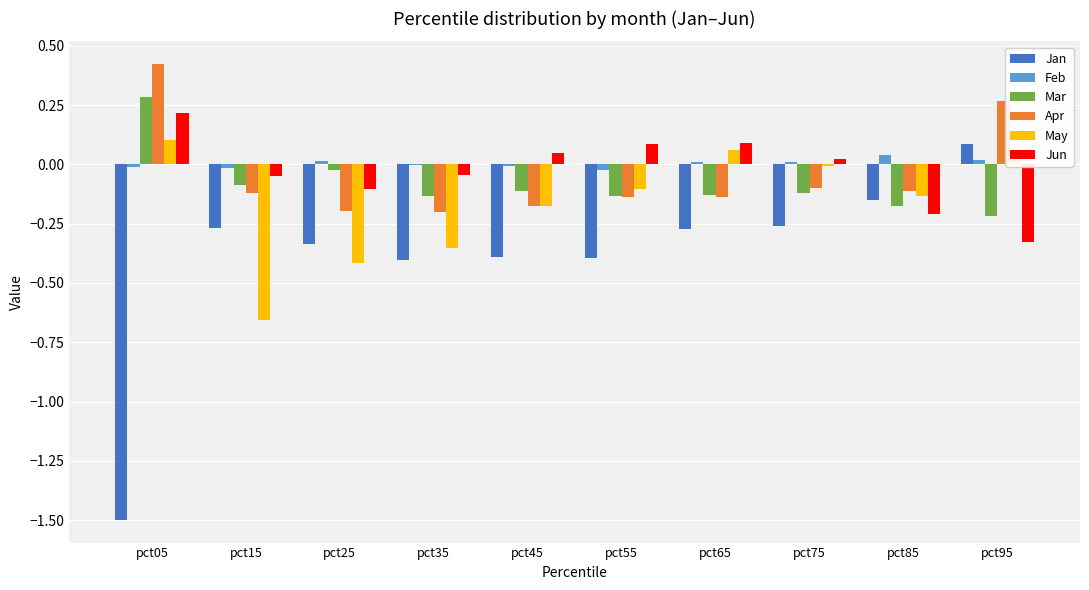

What is the sum of all Apr values?

-0.5